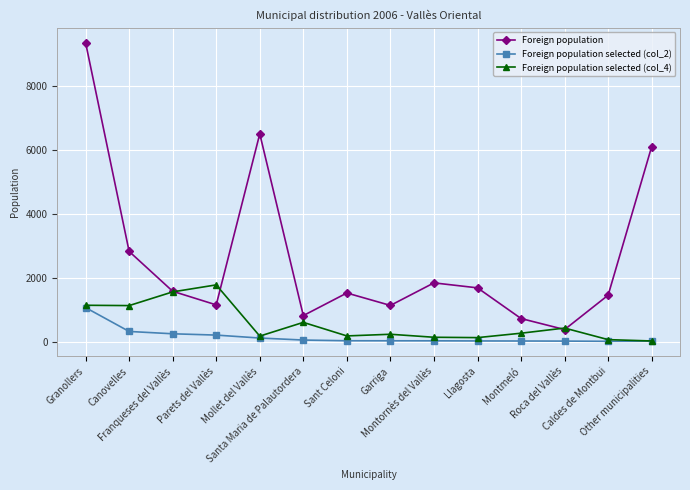

True or false: Foreign population has more than 2 points higher than both neighbors.

True